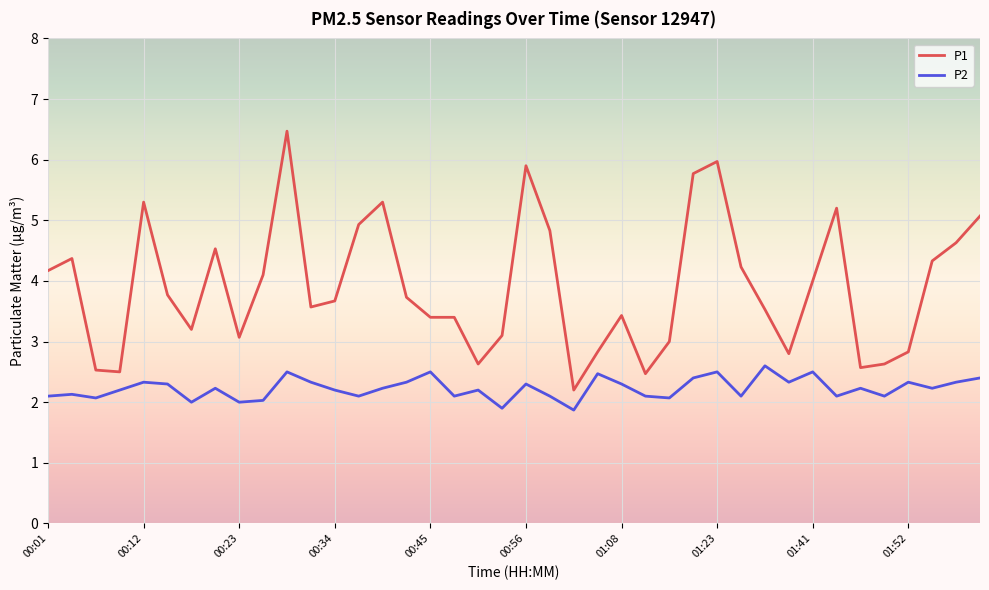

Which series has the widest spread of values?

P1